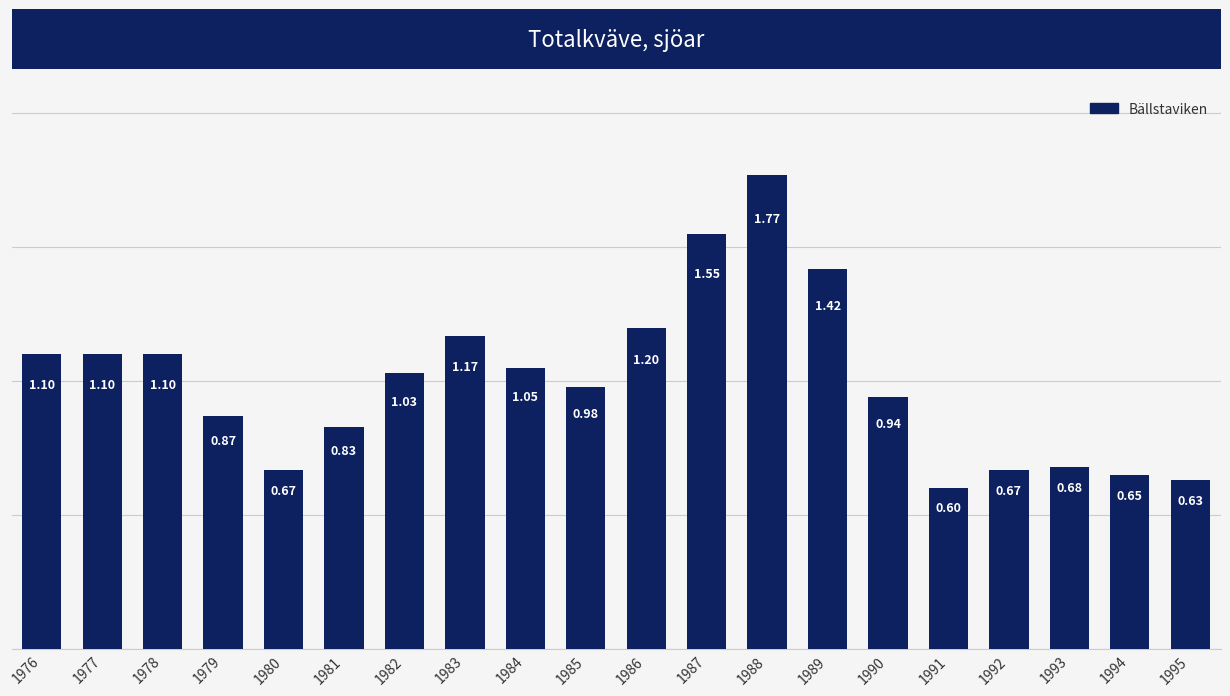

Which has a higher value, 1977 or 1980?

1977